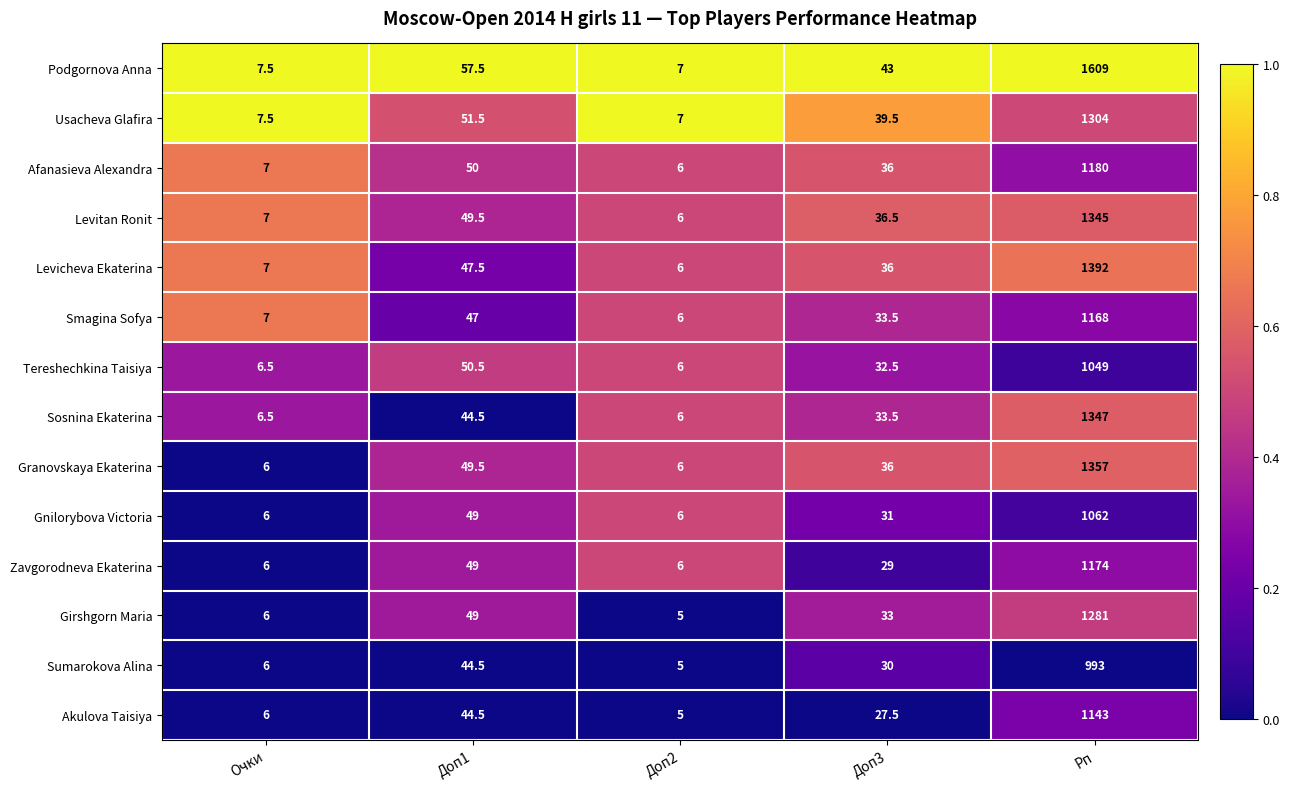

True or false: Gnilorybova Victoria has a value of 49.0 at Доп1.

True